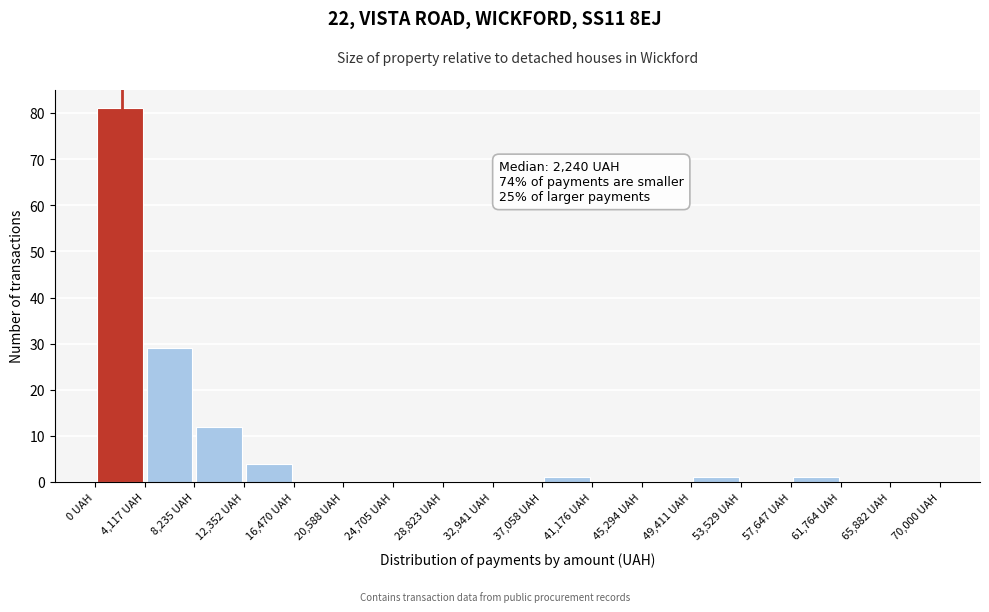

Over which range of the x-axis is the bar tallest?

0 to 4000